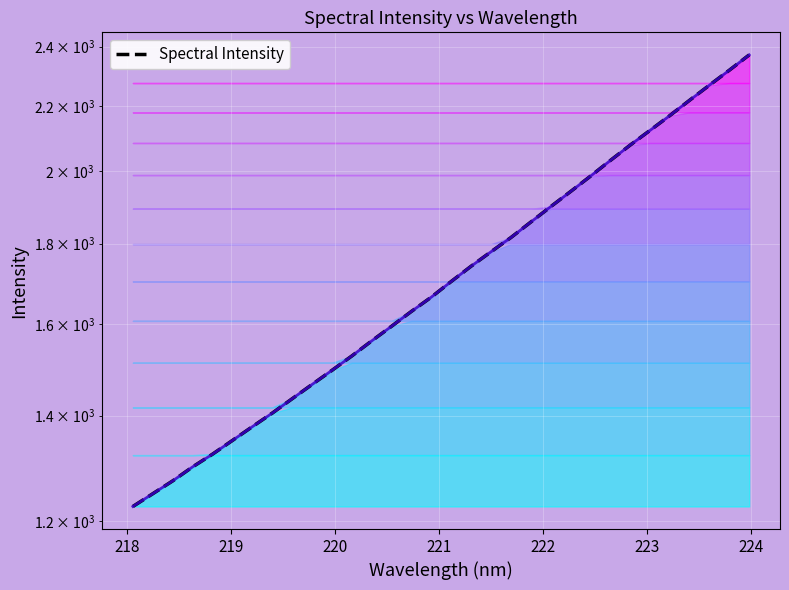

What is the maximum value shown in the chart?

2371.5